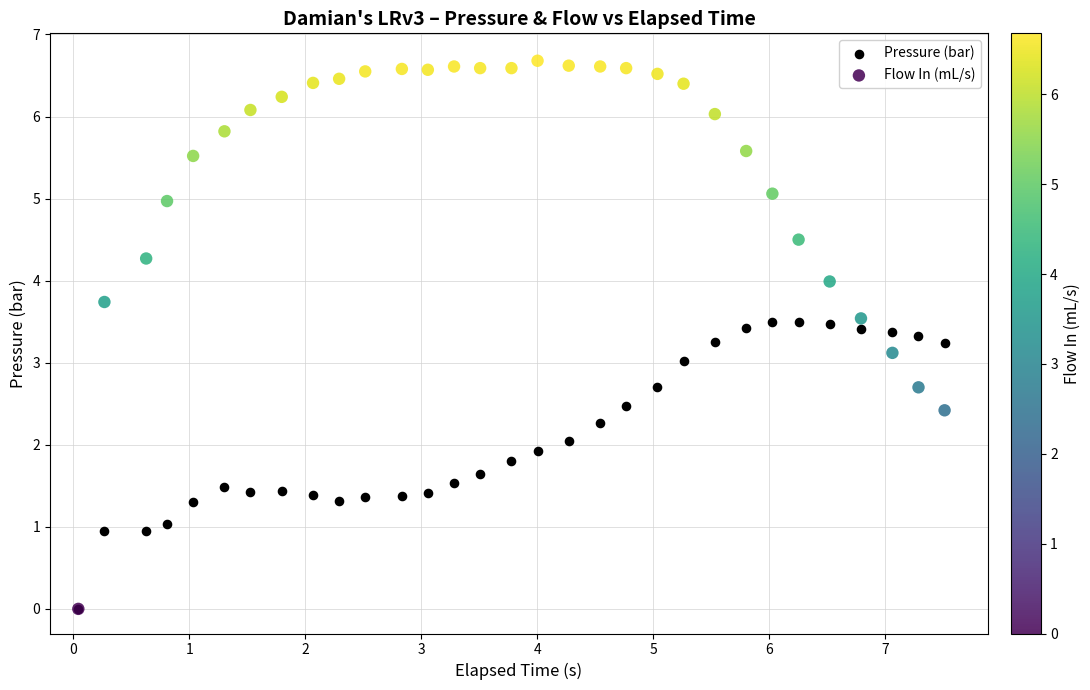

Which series reaches the maximum Y coordinate?

Flow In (mL/s)